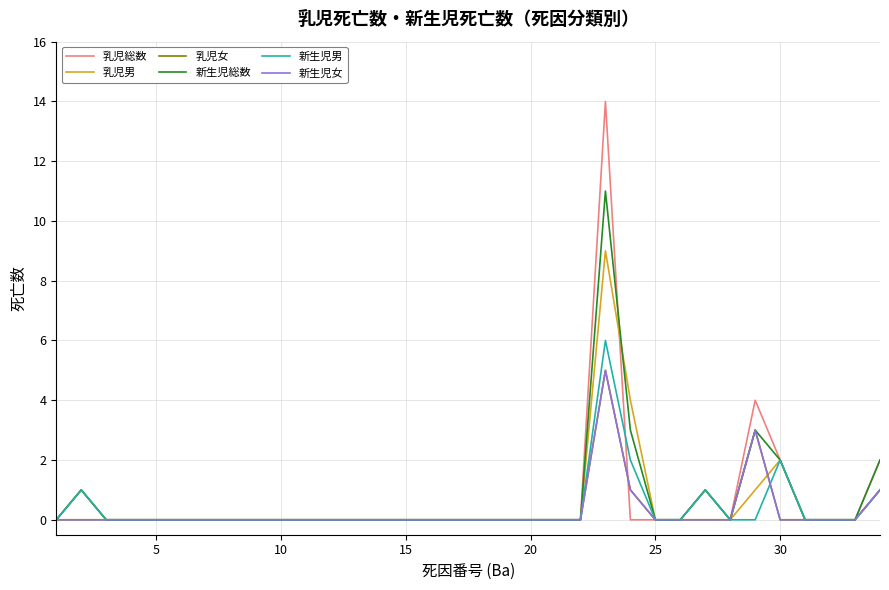

How many lines are shown in the chart?

6